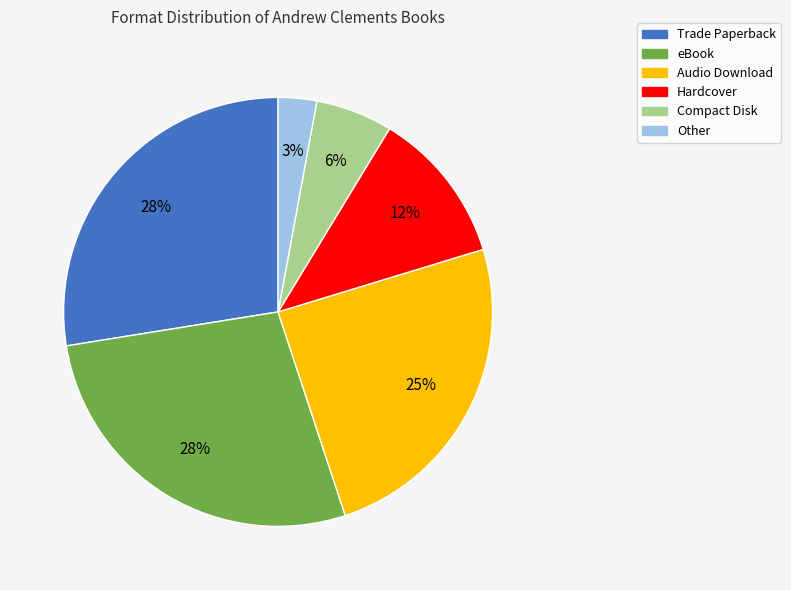

To the nearest percent, what is the combined percentage of Hardcover and Audio Download?

36%